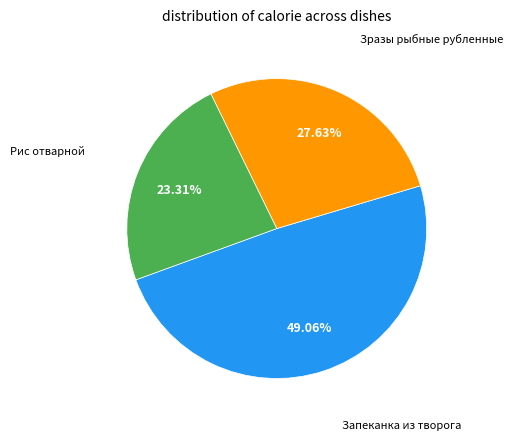

How many segments does this pie chart have?

3